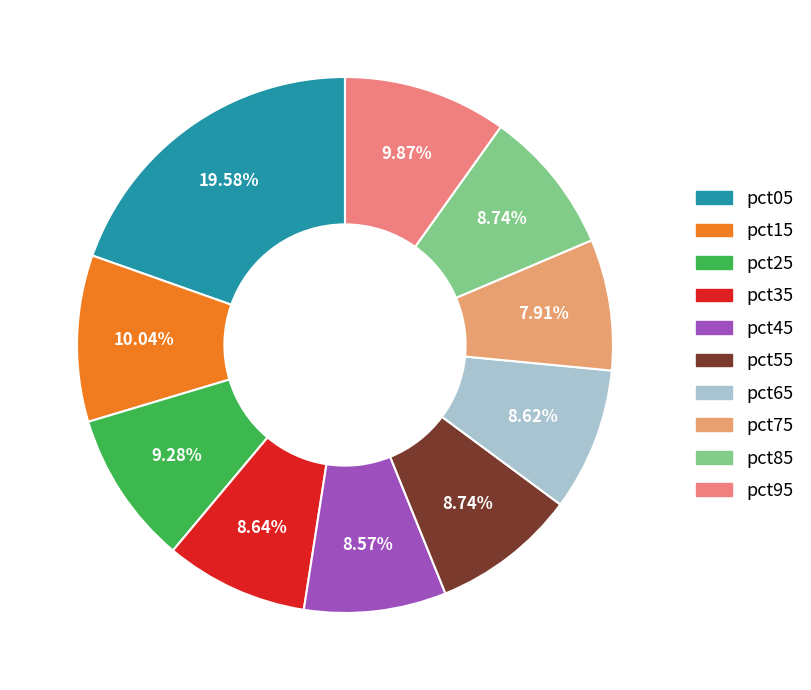

Is the sum of pct05 and pct55 greater than half?

No